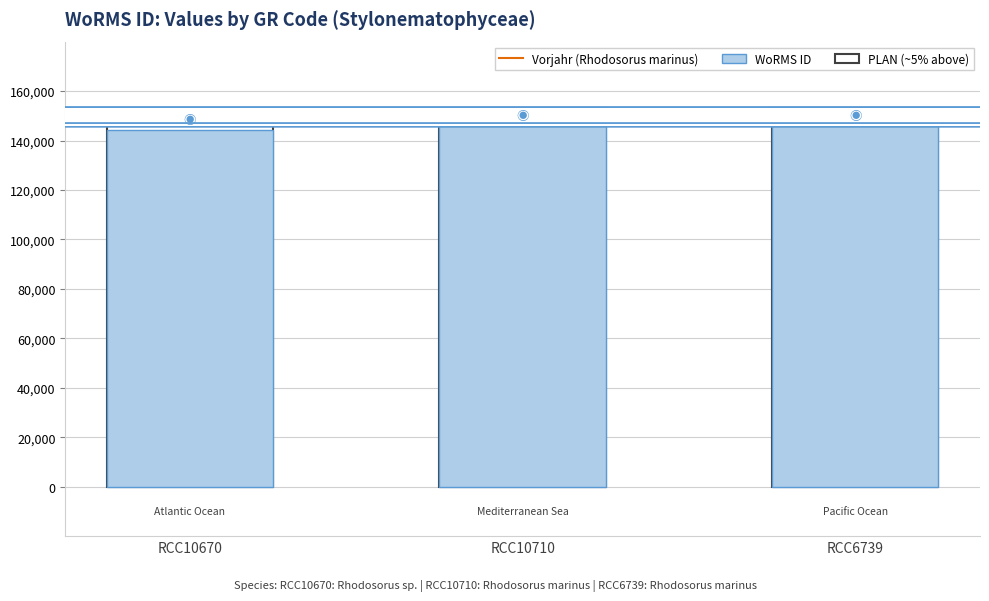

True or false: the data shows 144229 at RCC10670.

True